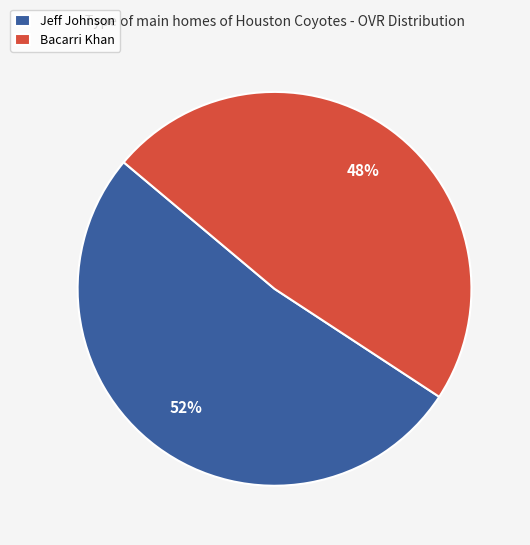

Which category accounts for the majority?

Jeff Johnson